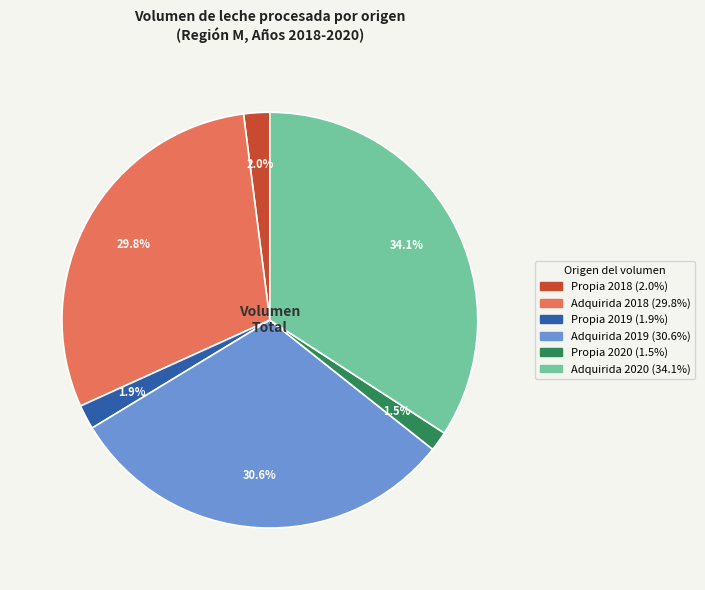

How many segments does this pie chart have?

6